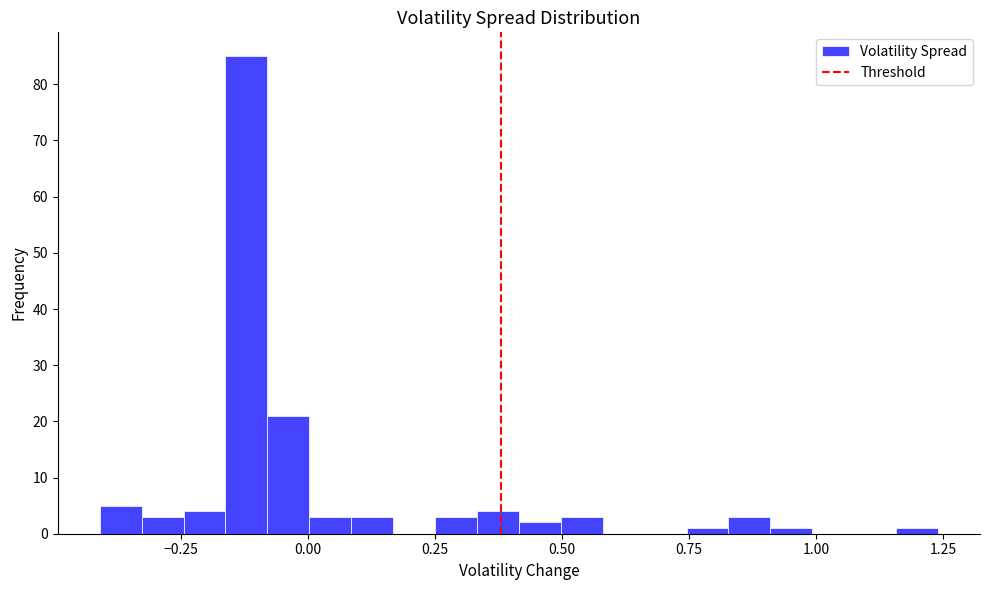

Read against the x-axis, roughly where is the centre of the tallest bar?

-0.10